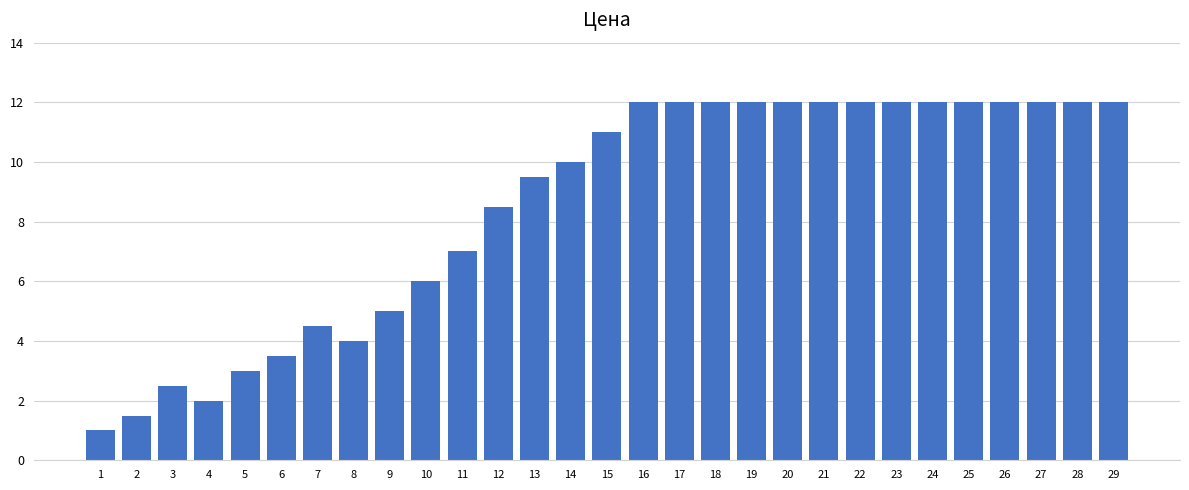

Reading left to right, list all the values displayed in this chart.

1=1.0	2=1.5	3=2.5	4=2.0	5=3.0	6=3.5	7=4.5	8=4.0	9=5.0	10=6.0	11=7.0	12=8.5	13=9.5	14=10.0	15=11.0	16=12.0	17=12.0	18=12.0	19=12.0	20=12.0	21=12.0	22=12.0	23=12.0	24=12.0	25=12.0	26=12.0	27=12.0	28=12.0	29=12.0